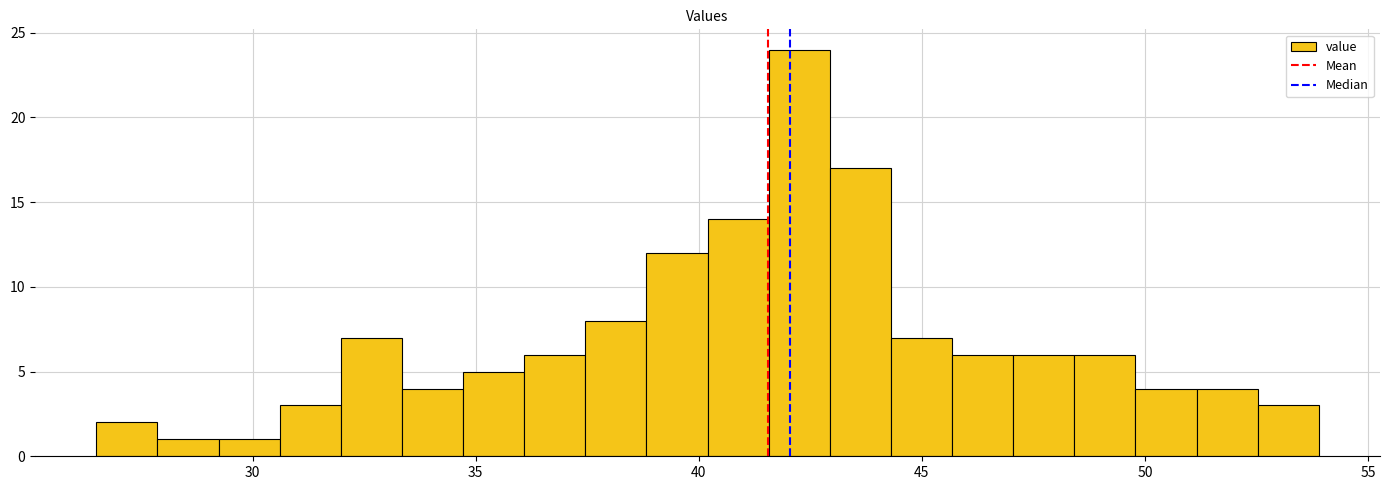

Around what value on the x-axis is the tallest bar? Give the approximate position of its centre, as read against the axis.

42.5